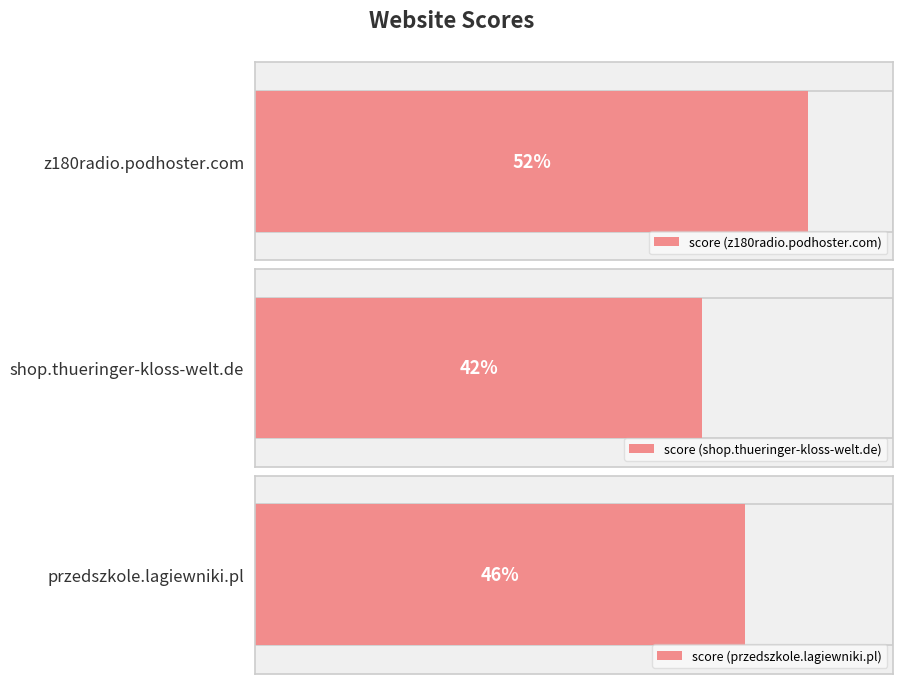

How many bars are there in total?

3